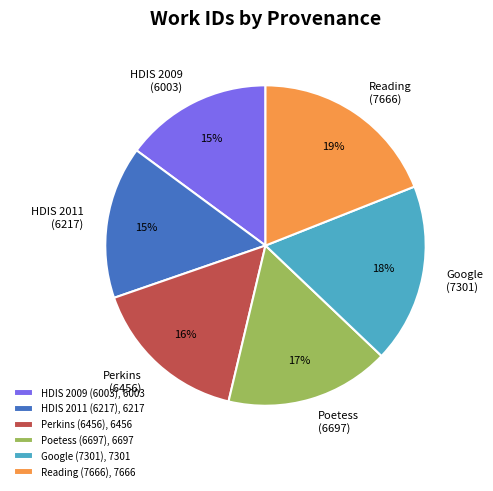

What percentage is the Perkins (6456) slice, to the nearest percent?

16%